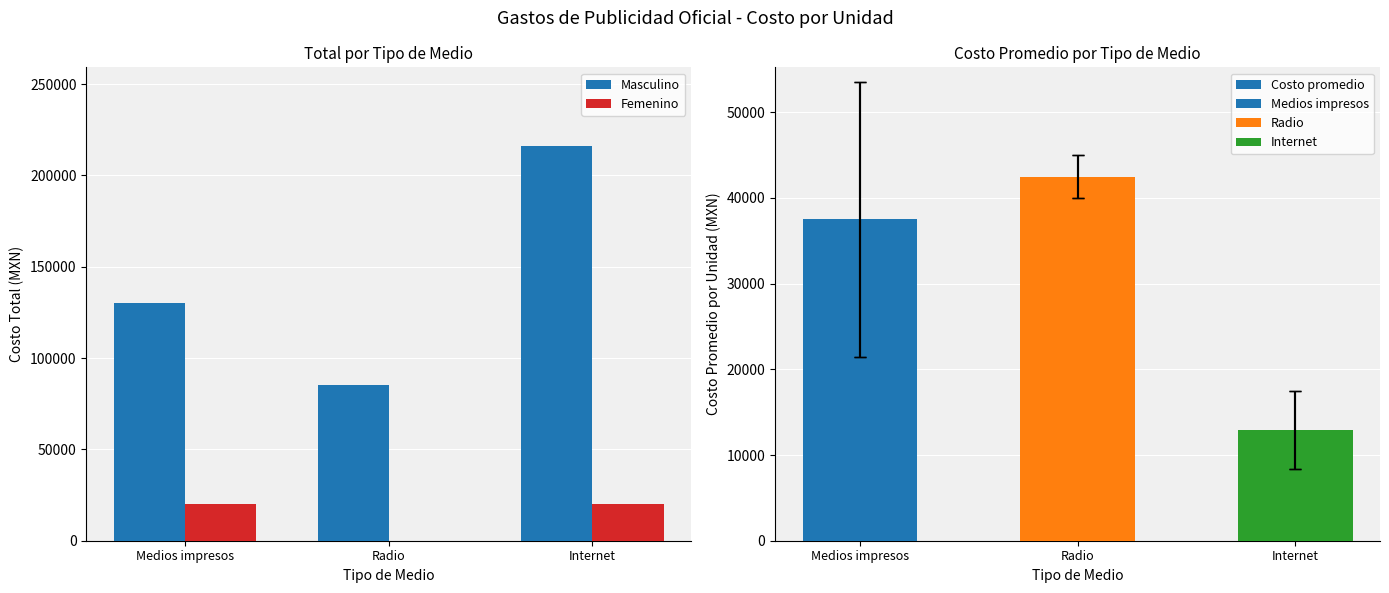

Which series has the widest spread of values?

Masculino